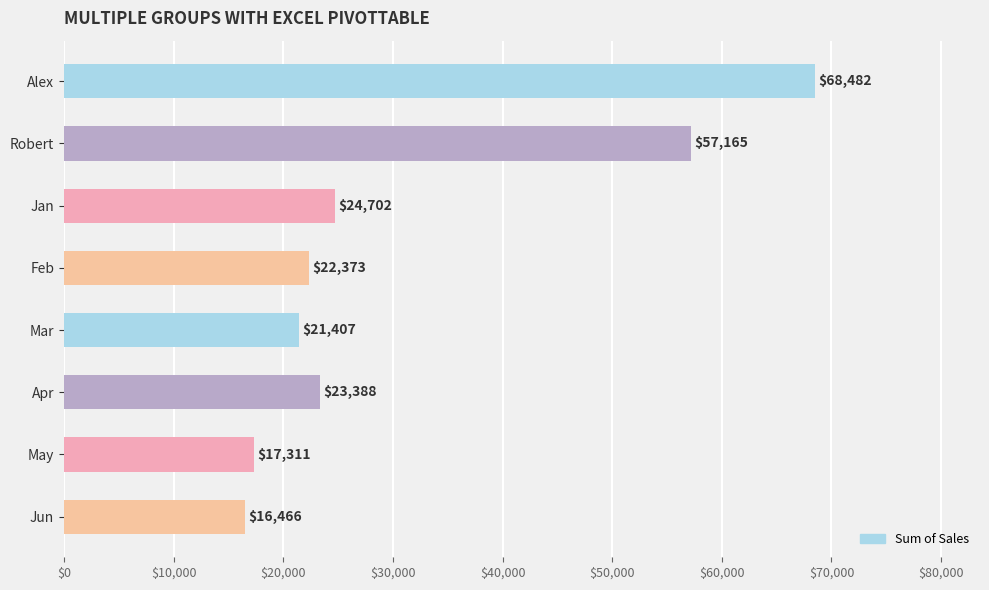

What is the minimum value shown in the chart?

16466